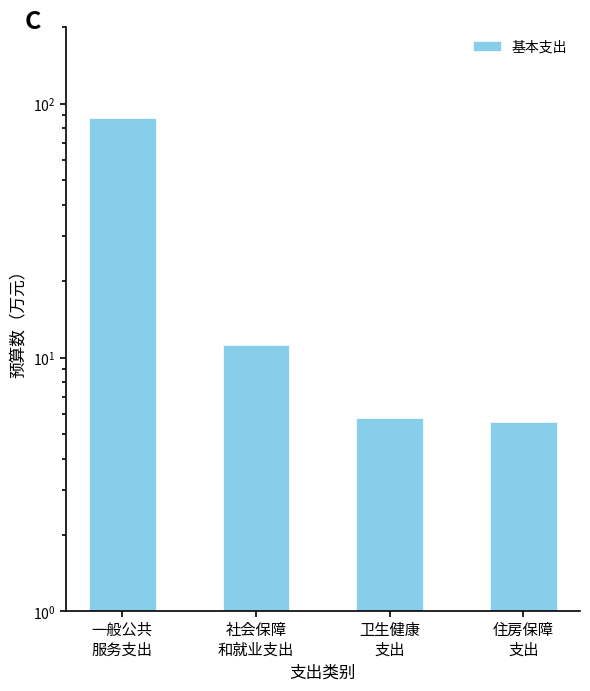

True or false: the data shows 2.3 at 社会保障
和就业支出.

False